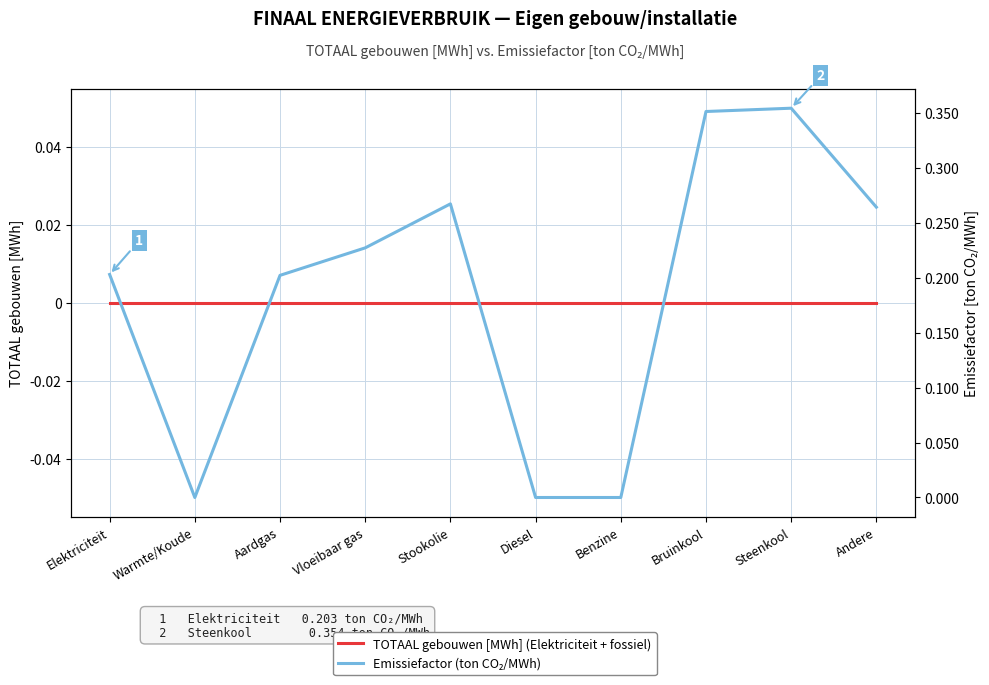

Rank the series by their maximum value, from highest to lowest.

Emissiefactor (ton CO₂/MWh), TOTAAL gebouwen [MWh] (Elektriciteit + fossiel)